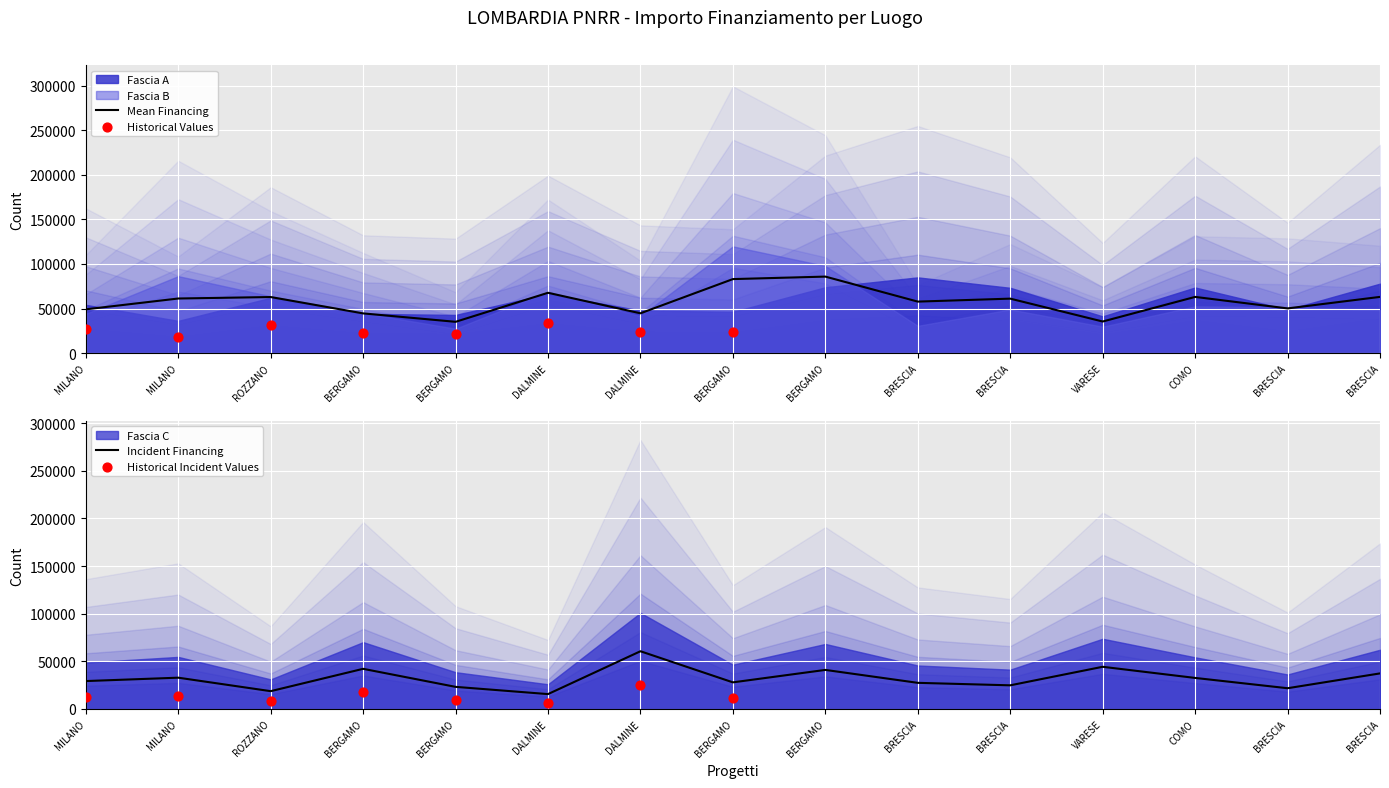

What is the total value across all series at DALMINE?

161161.6